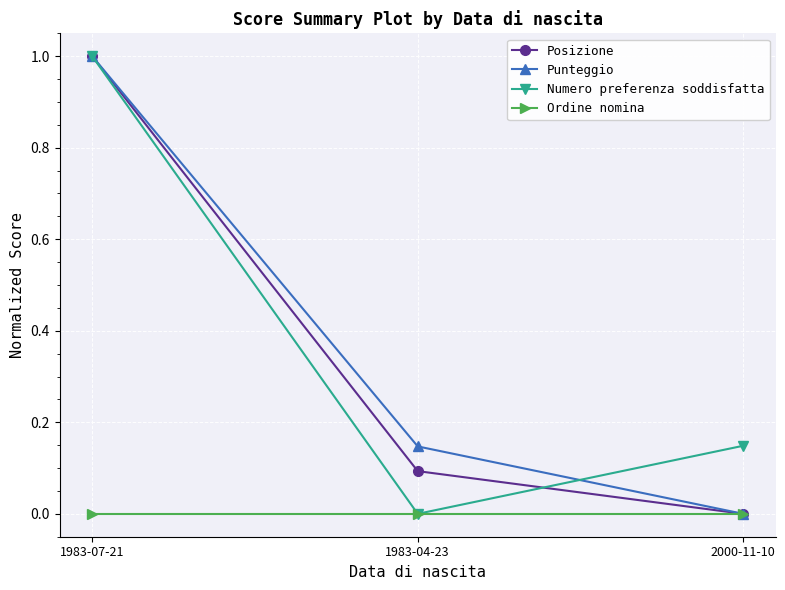

Between 1983-07-21 and 1983-04-23, which series saw the biggest shift?

Numero preferenza soddisfatta